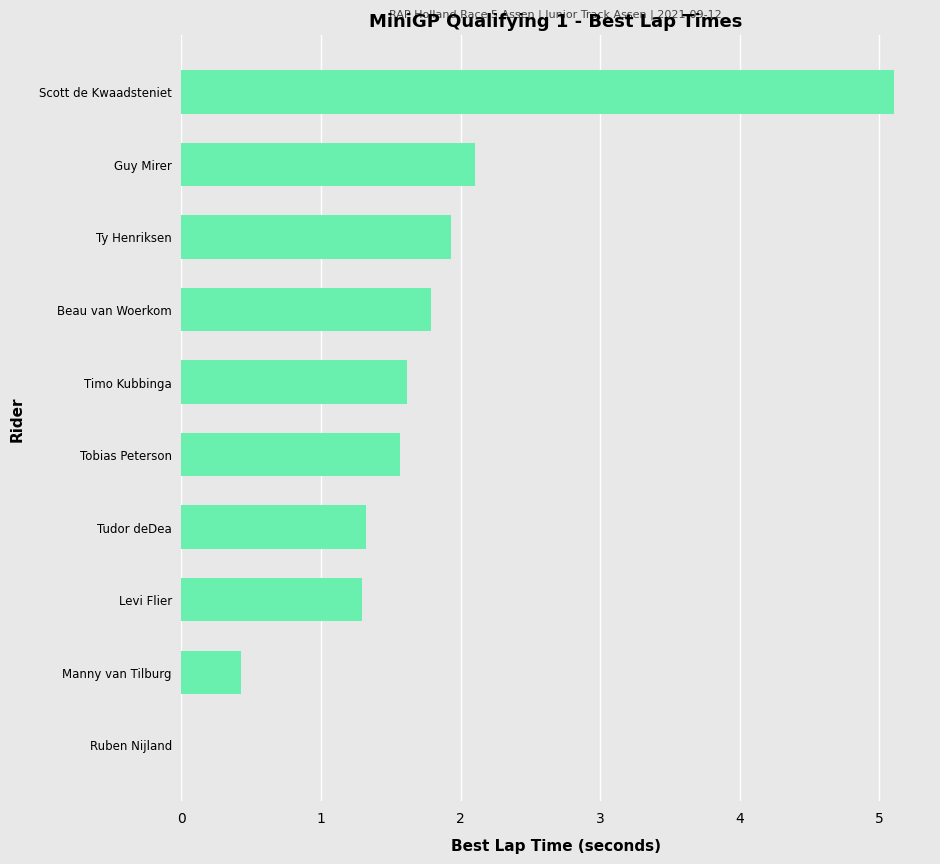

Is it true that the value at Timo Kubbinga is 1.6?

True